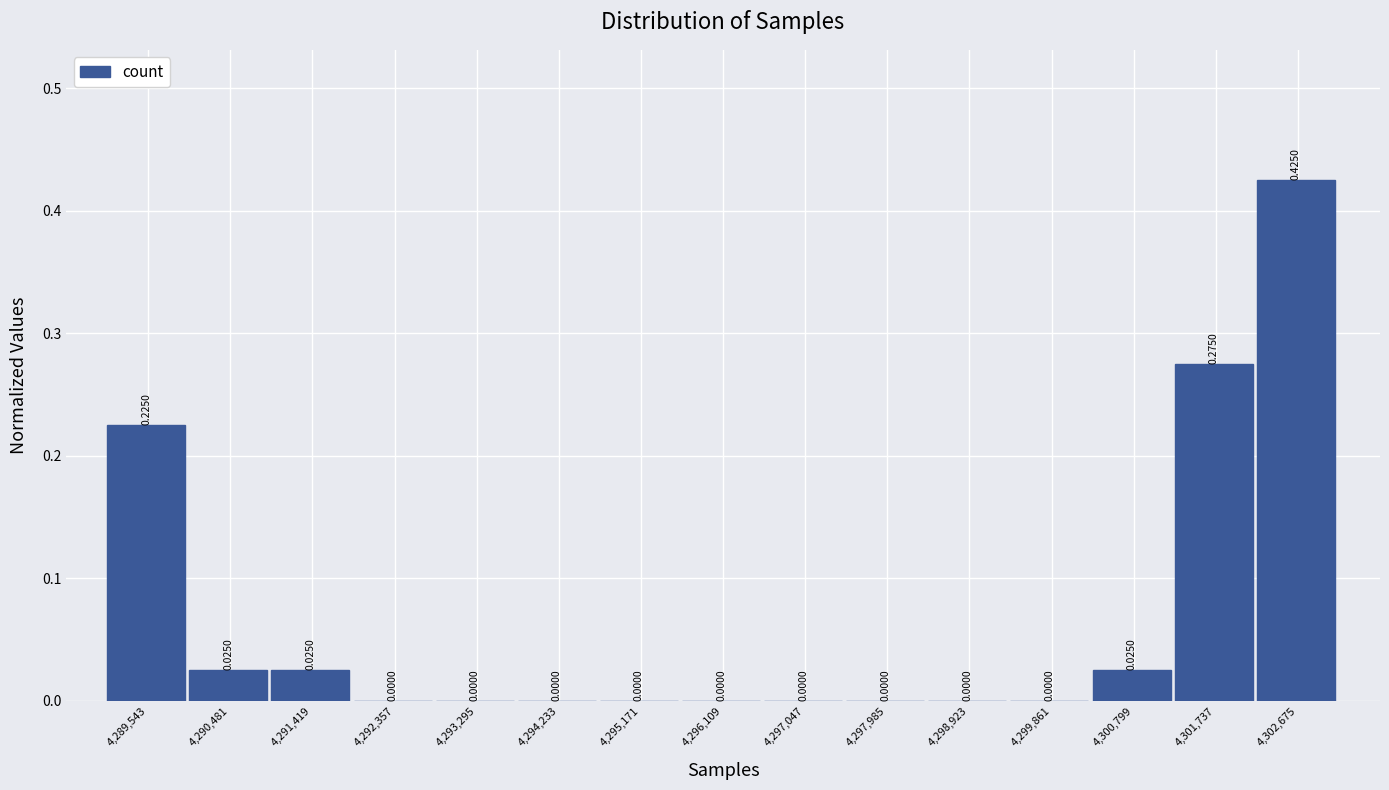

What is the sum of all values?

1.0